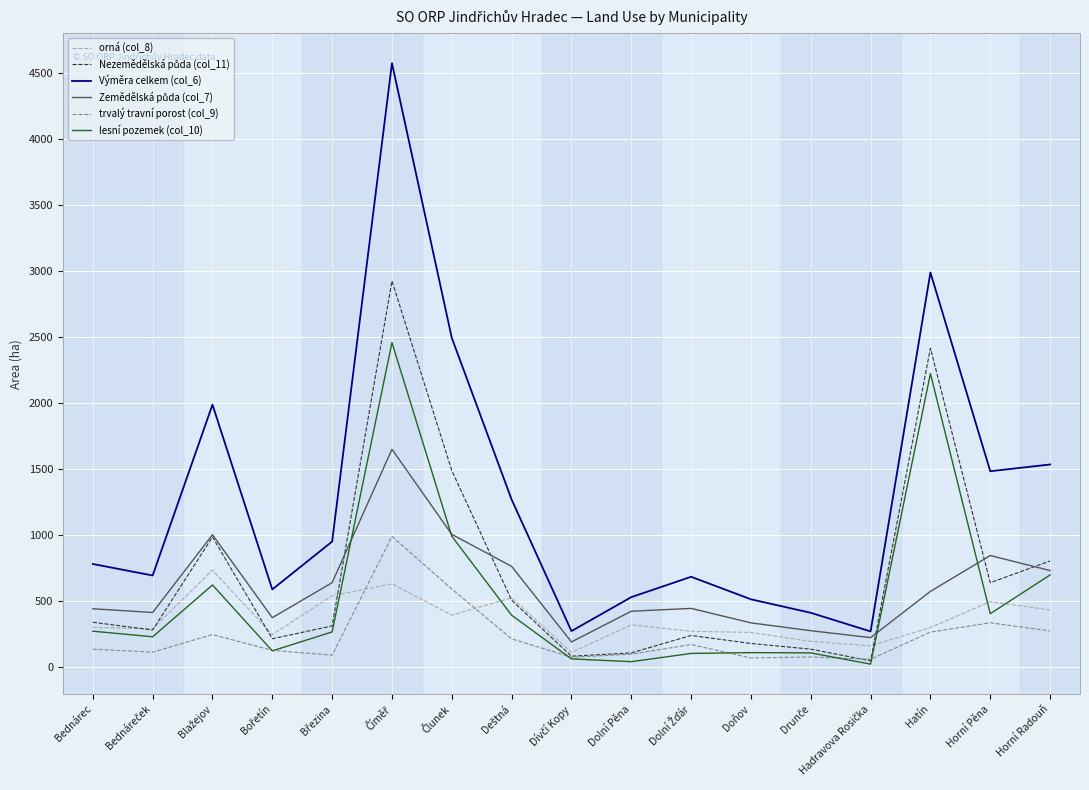

What is the maximum value shown in the chart?

4578.1